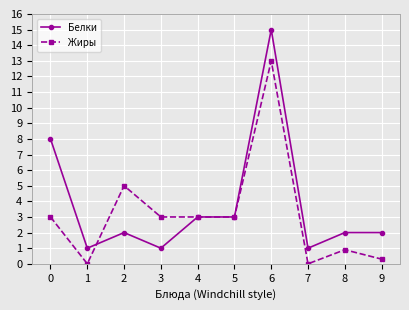

List the series in order of their peak value, highest first.

Белки, Жиры